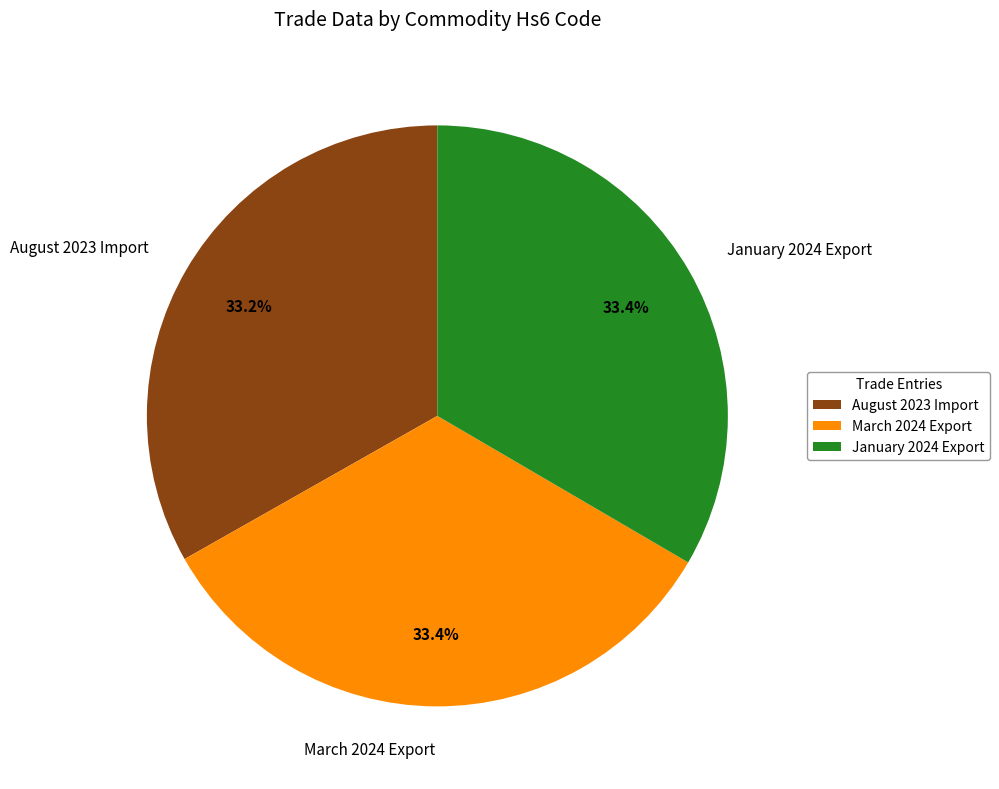

To the nearest percent, what percentage of the pie is January 2024 Export?

33%